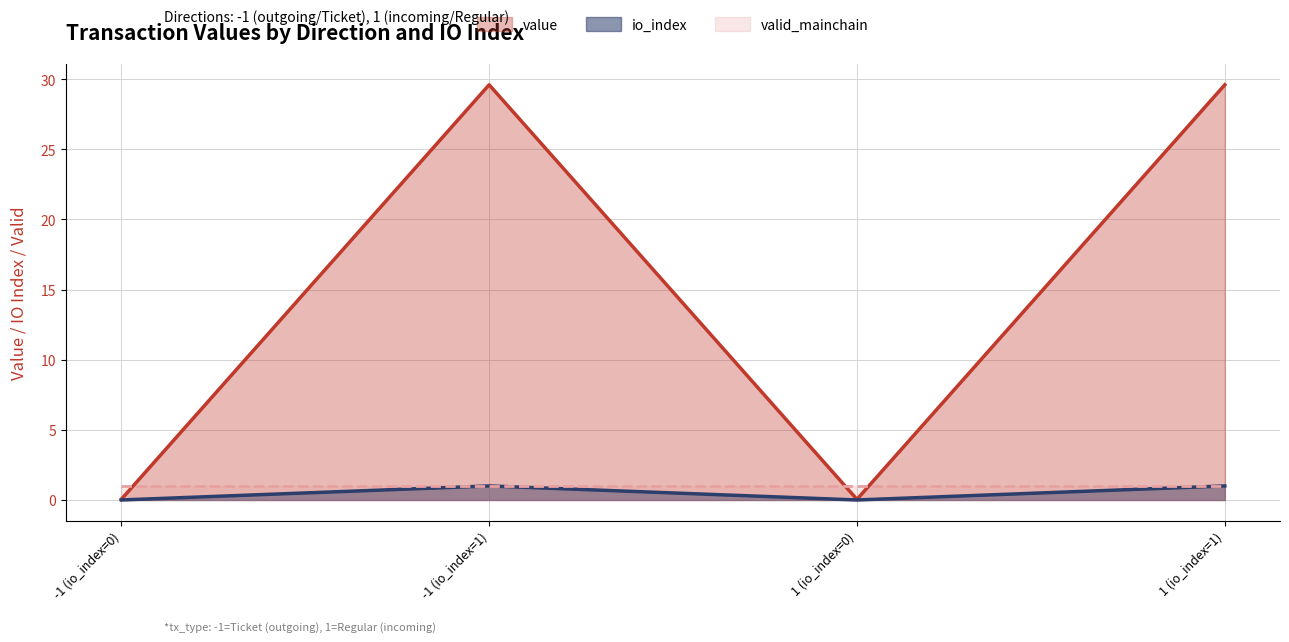

Rank the series at 1 (io_index=1) from lowest to highest value.

io_index, valid_mainchain, value